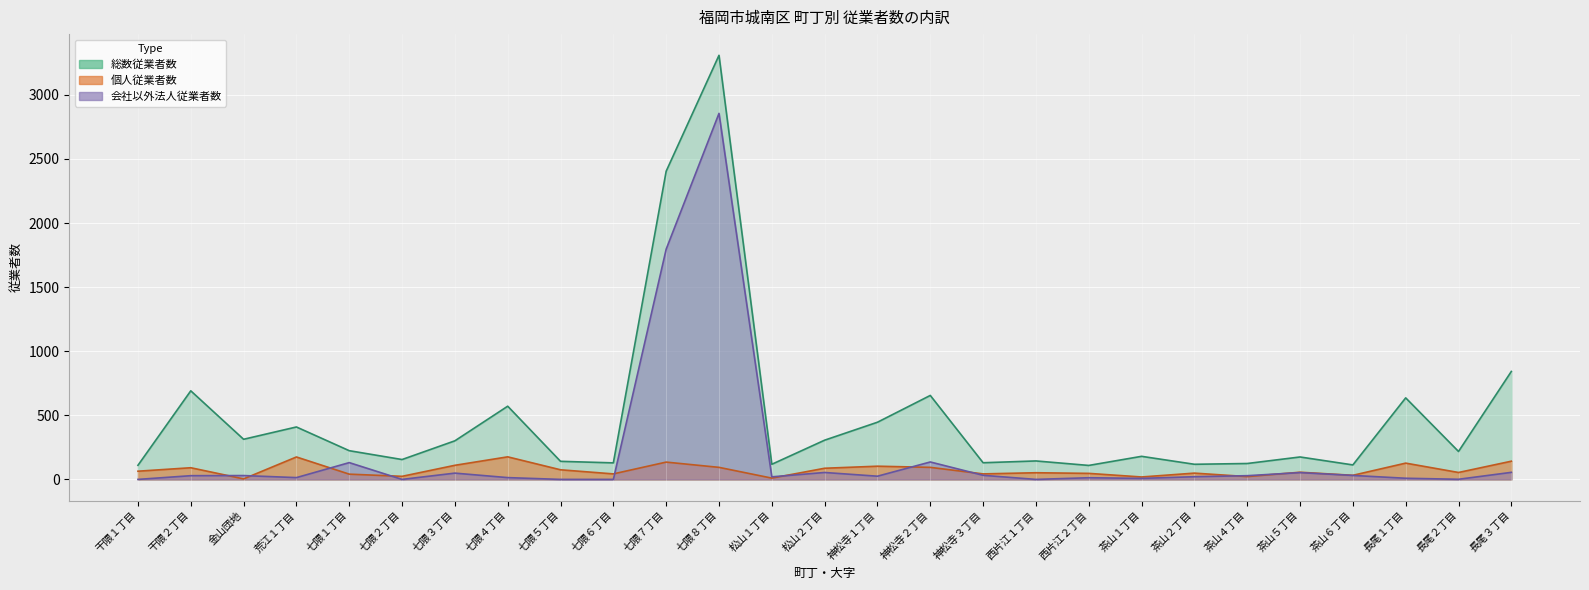

List the labels in order of 総数従業者数 value, largest first.

七隈８丁目, 七隈７丁目, 長尾３丁目, 干隈２丁目, 神松寺２丁目, 長尾１丁目, 七隈４丁目, 神松寺１丁目, 荒江１丁目, 金山団地, 松山２丁目, 七隈３丁目, 七隈１丁目, 長尾２丁目, 茶山１丁目, 茶山５丁目, 七隈２丁目, 西片江１丁目, 七隈５丁目, 神松寺３丁目, 七隈６丁目, 茶山４丁目, 松山１丁目, 茶山２丁目, 茶山６丁目, 干隈１丁目, 西片江２丁目